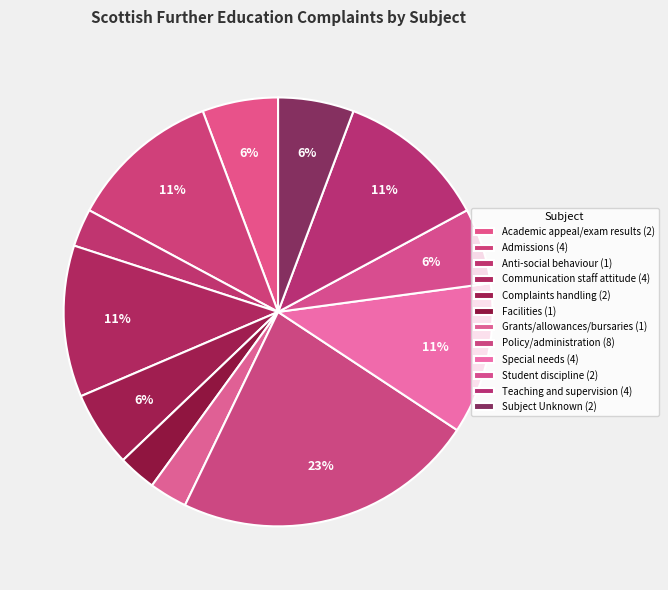

Count the number of slices in the pie.

12